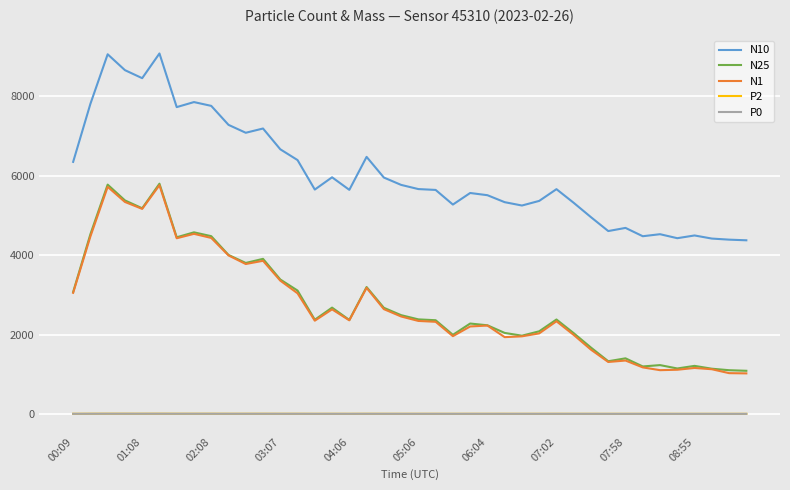

Which series has the largest total across all categories?

N10